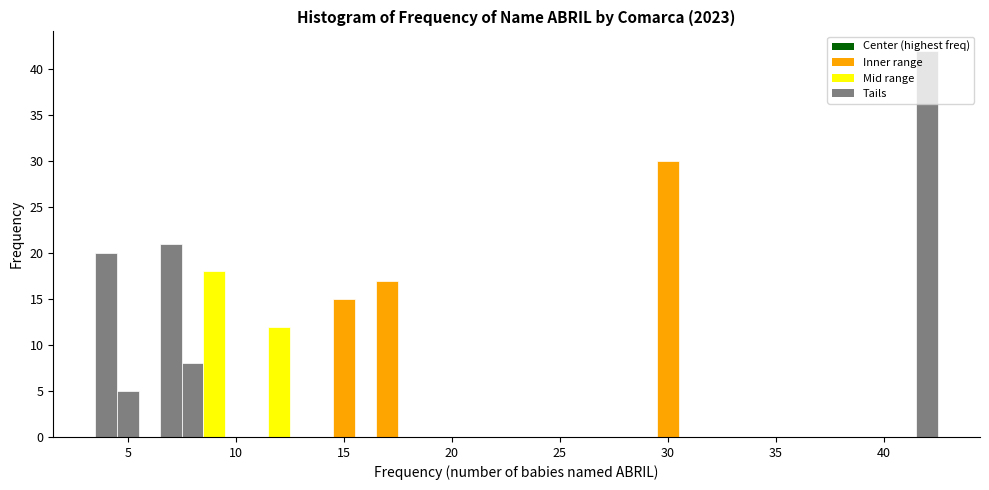

Around what value on the x-axis is the tallest bar? Give the approximate position of its centre, as read against the axis.

42.0